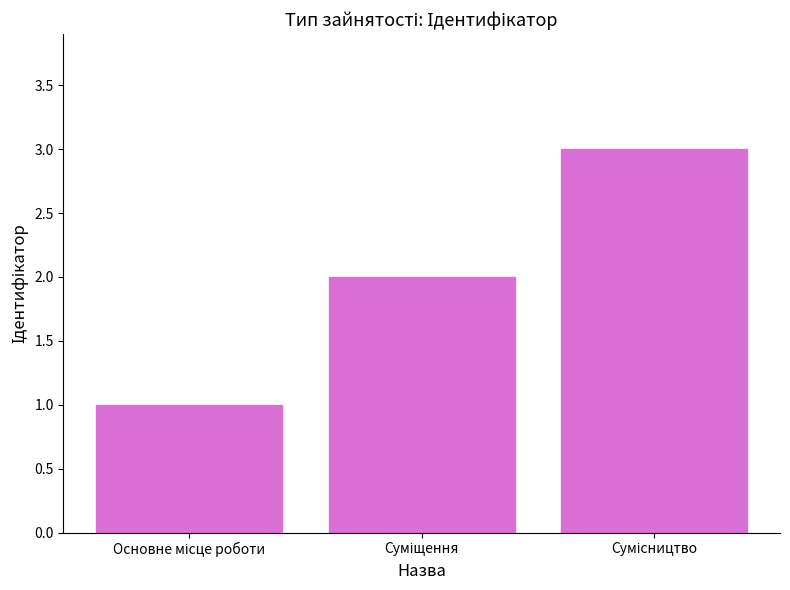

What is the sum of all values?

6